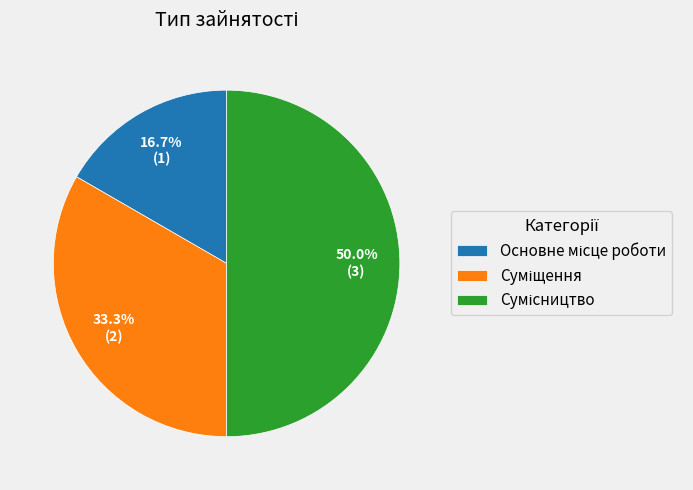

Is it true that Суміщення is 33% of the pie?

True